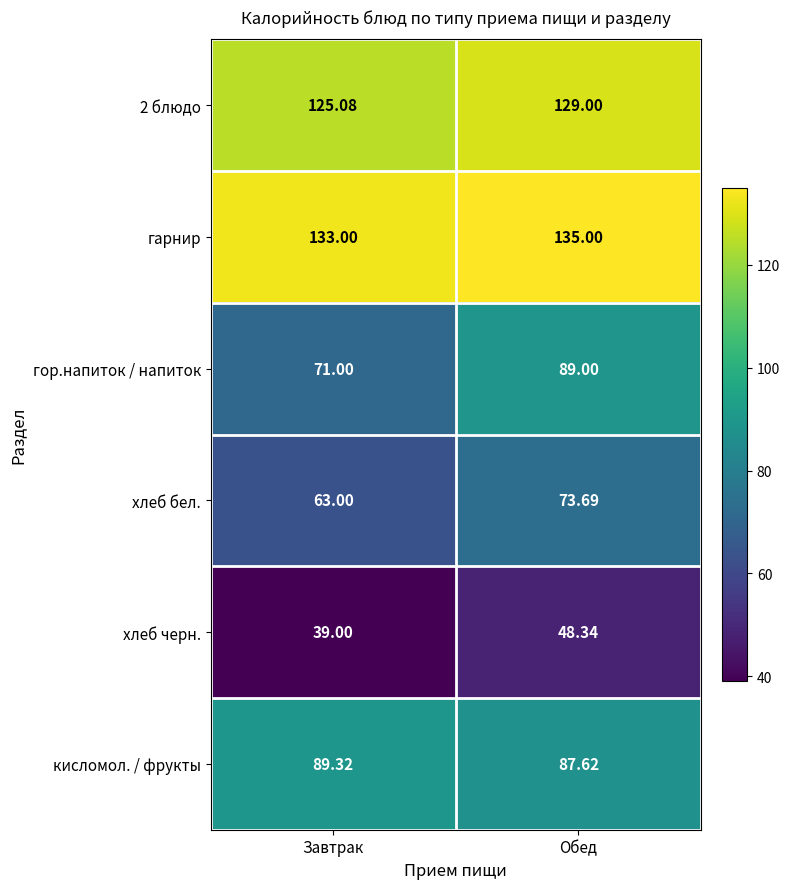

List the labels in order of хлеб черн. value, smallest first.

Завтрак, Обед